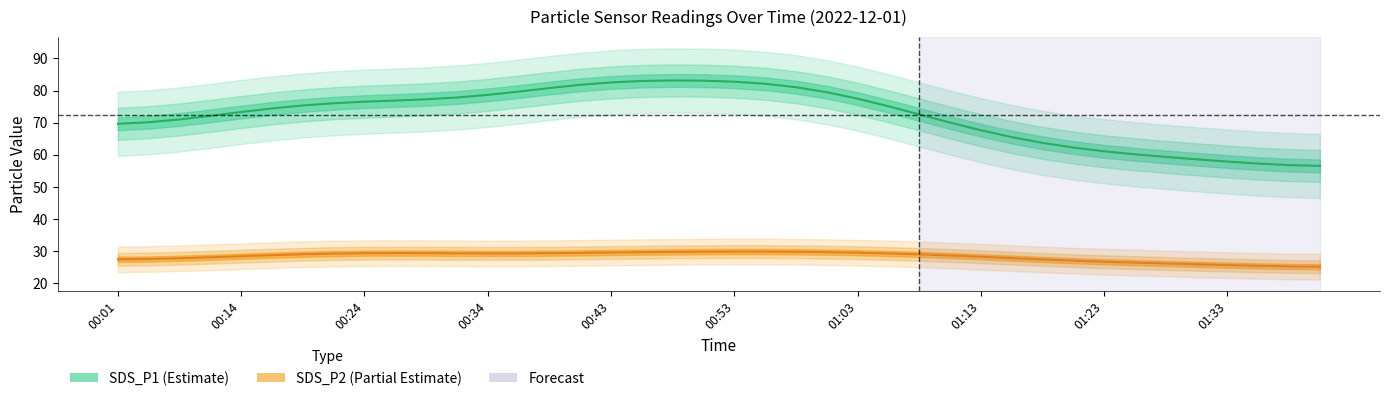

What position from the right is 27?

13